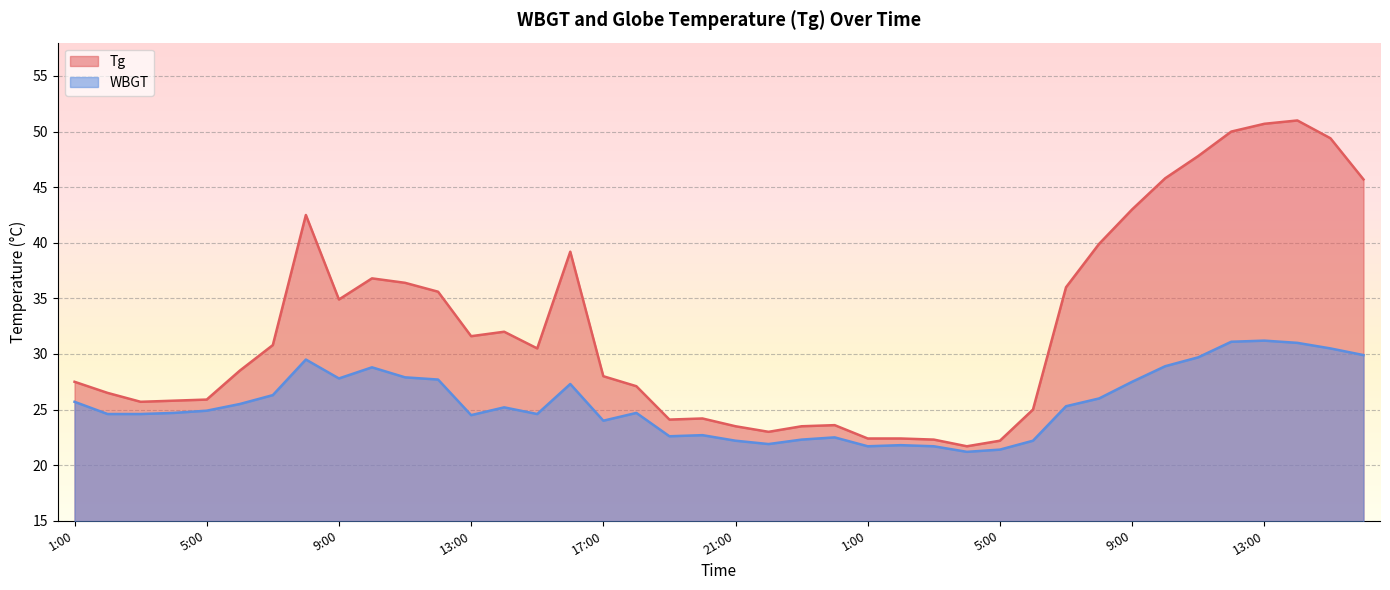

Reading left to right, list all the values displayed in this chart.

Tg: 1:00=27.5	2:00=26.5	3:00=25.7	4:00=25.8	5:00=25.9	6:00=28.5	7:00=30.8	8:00=42.5	9:00=34.9	10:00=36.8	11:00=36.4	12:00=35.6	13:00=31.6	14:00=32.0	15:00=30.5	16:00=39.2	17:00=28.0	18:00=27.1	19:00=24.1	20:00=24.2	21:00=23.5	22:00=23.0	23:00=23.5	24:00=23.6	1:00=22.4	2:00=22.4	3:00=22.3	4:00=21.7	5:00=22.2	6:00=25.0	7:00=36.0	8:00=39.9	9:00=43.0	10:00=45.8	11:00=47.8	12:00=50.0	13:00=50.7	14:00=51.0	15:00=49.4	16:00=45.7
WBGT: 1:00=25.7	2:00=24.6	3:00=24.6	4:00=24.7	5:00=24.9	6:00=25.5	7:00=26.3	8:00=29.5	9:00=27.8	10:00=28.8	11:00=27.9	12:00=27.7	13:00=24.5	14:00=25.2	15:00=24.6	16:00=27.3	17:00=24.0	18:00=24.7	19:00=22.6	20:00=22.7	21:00=22.2	22:00=21.9	23:00=22.3	24:00=22.5	1:00=21.7	2:00=21.8	3:00=21.7	4:00=21.2	5:00=21.4	6:00=22.2	7:00=25.3	8:00=26.0	9:00=27.5	10:00=28.9	11:00=29.7	12:00=31.1	13:00=31.2	14:00=31.0	15:00=30.5	16:00=29.9